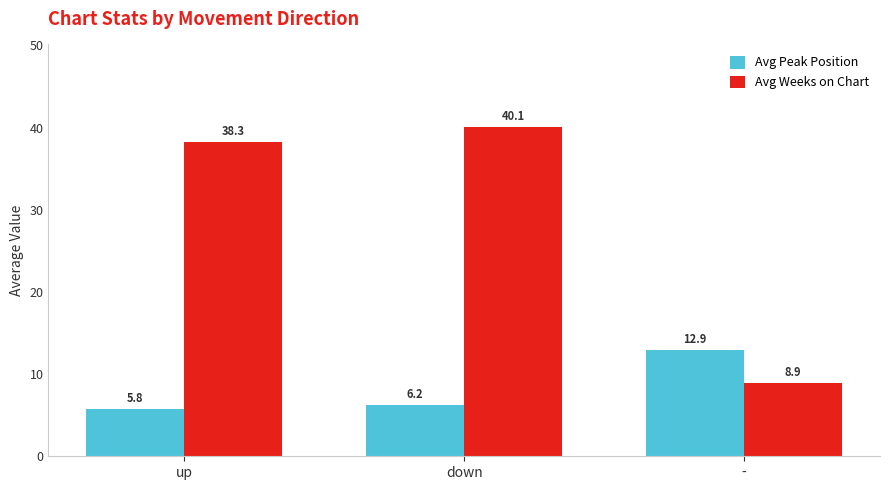

Does the chart contain stacked bars?

No